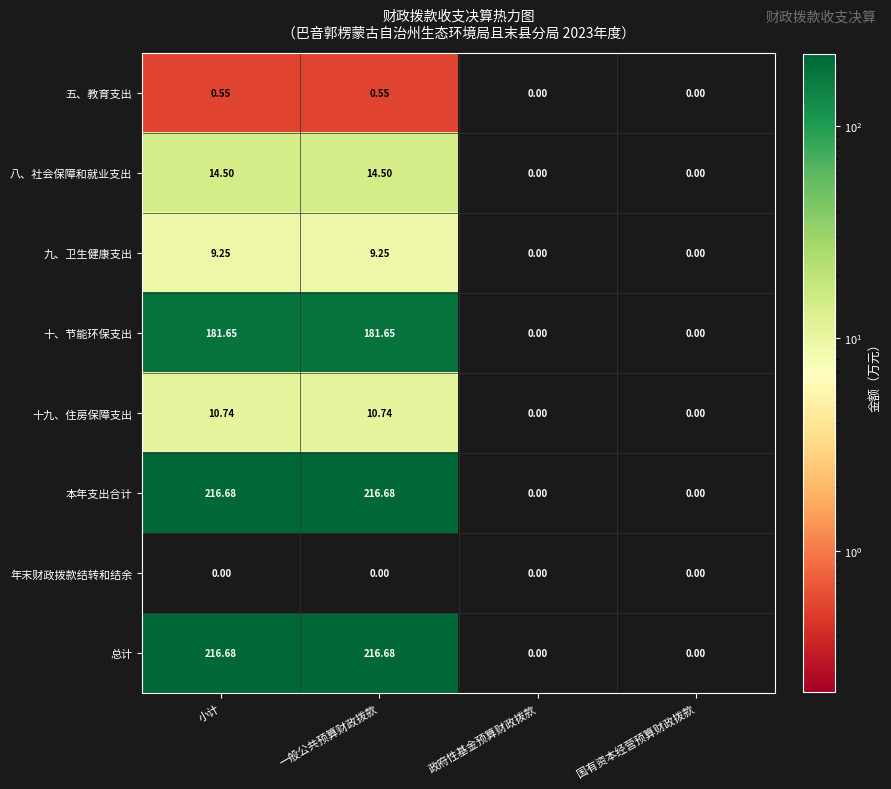

At which label does 十、节能环保支出 first exceed 181?

小计